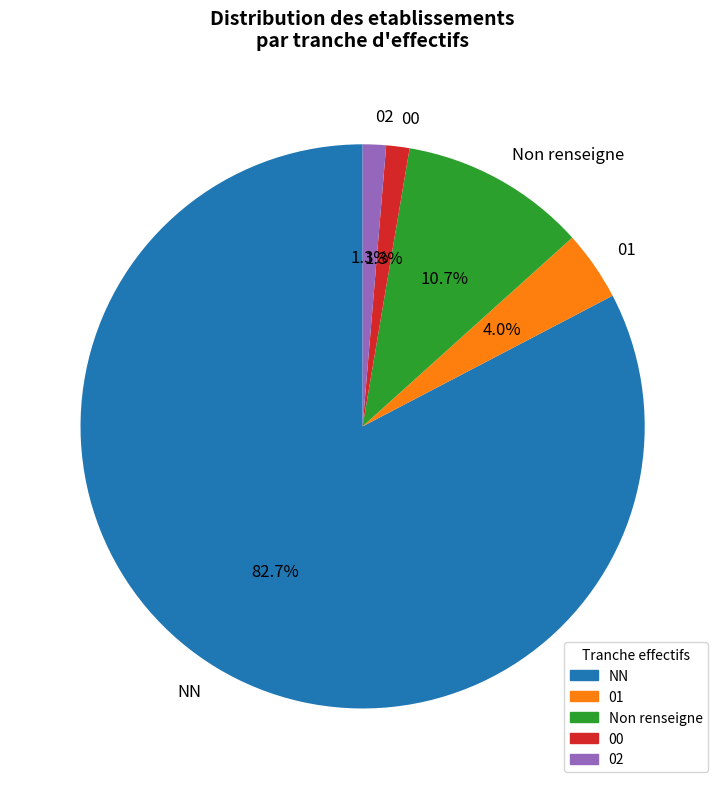

What portion of the pie excludes 00?

98.7%